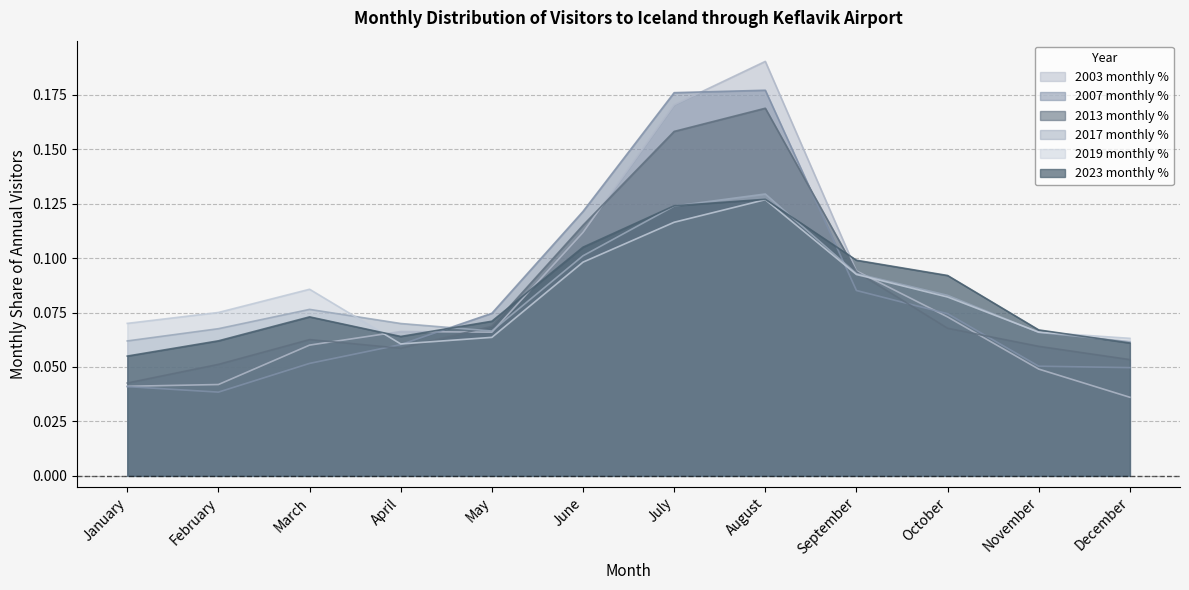

How many interior local peaks does the 2013 monthly % series have?

2